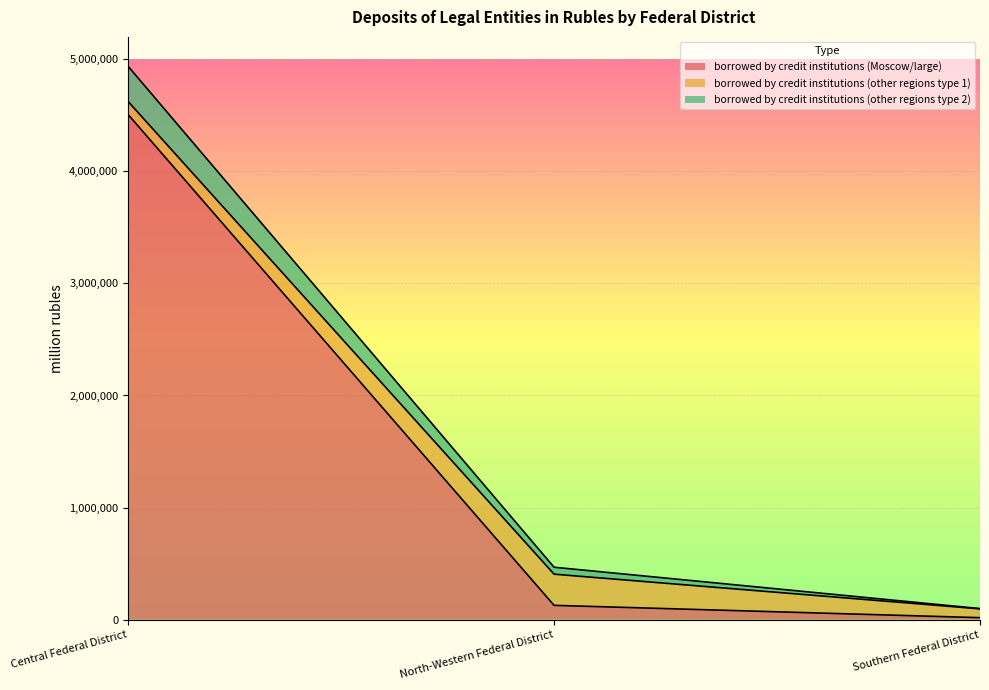

Does the chart display data point markers on the line(s)?

No